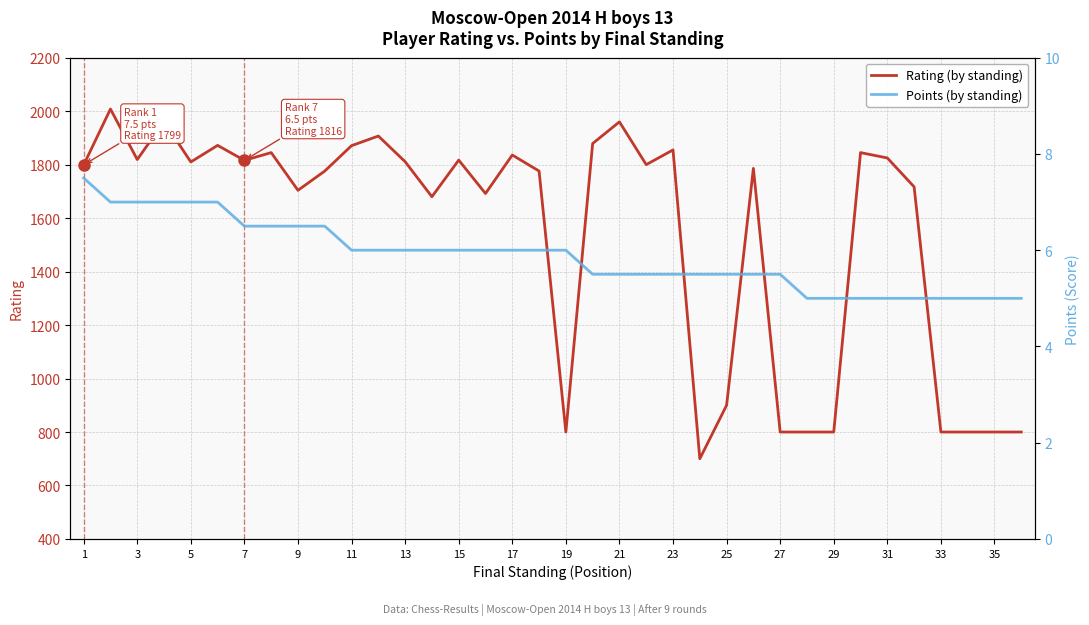

What is the minimum value for Points (by standing)?

5.0